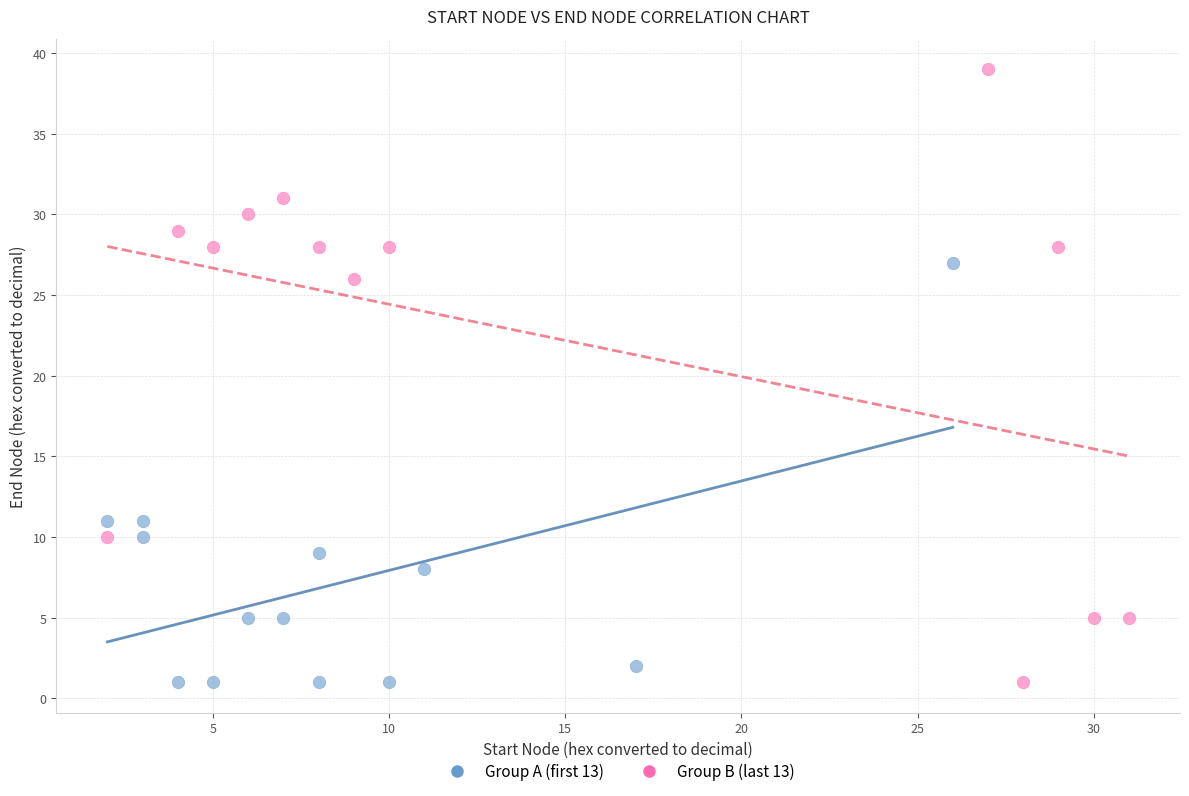

What are all the series names shown in the legend?

Group A (first 13), Group B (last 13)